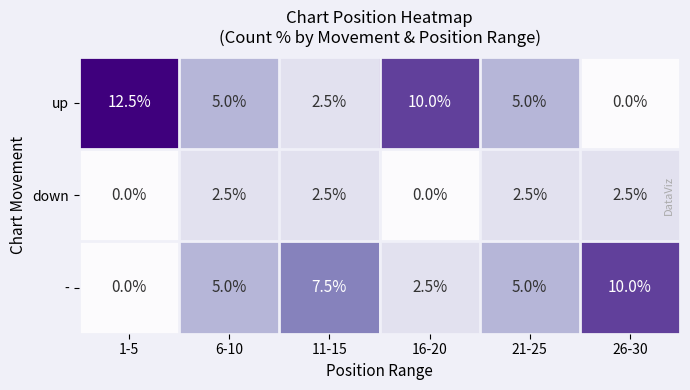

Which category has the lowest value in the - series?

1-5